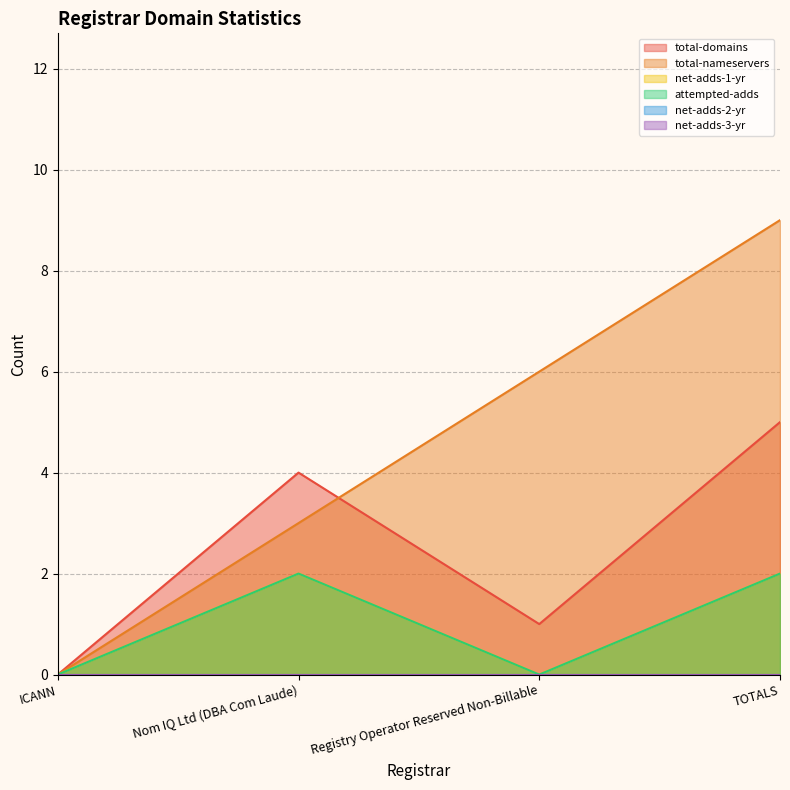

Between Registry Operator Reserved Non-Billable and TOTALS, which series saw the biggest shift?

total-domains